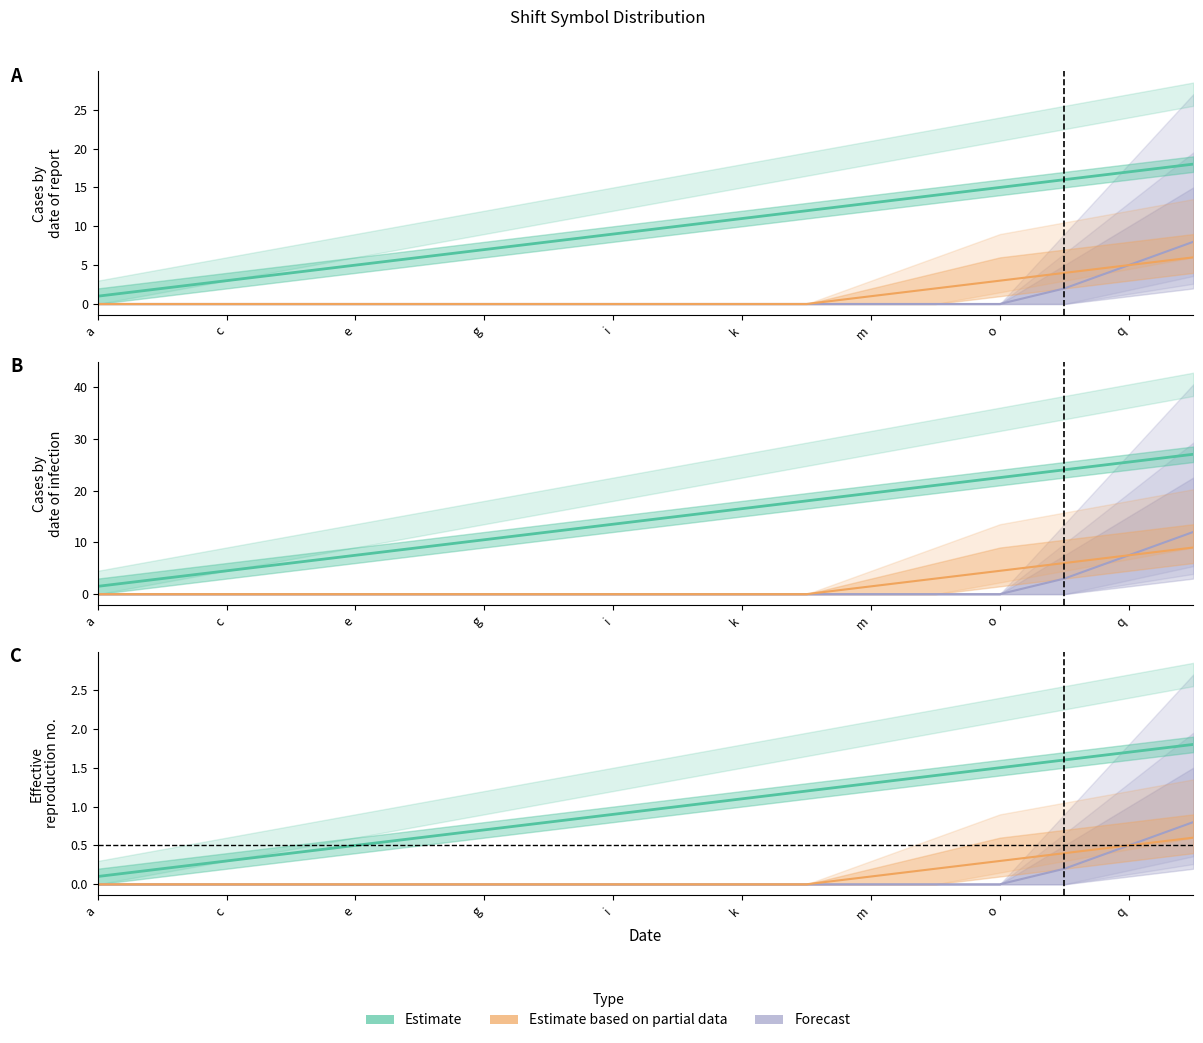

The Estimate series shows 9 at i. True or false?

True